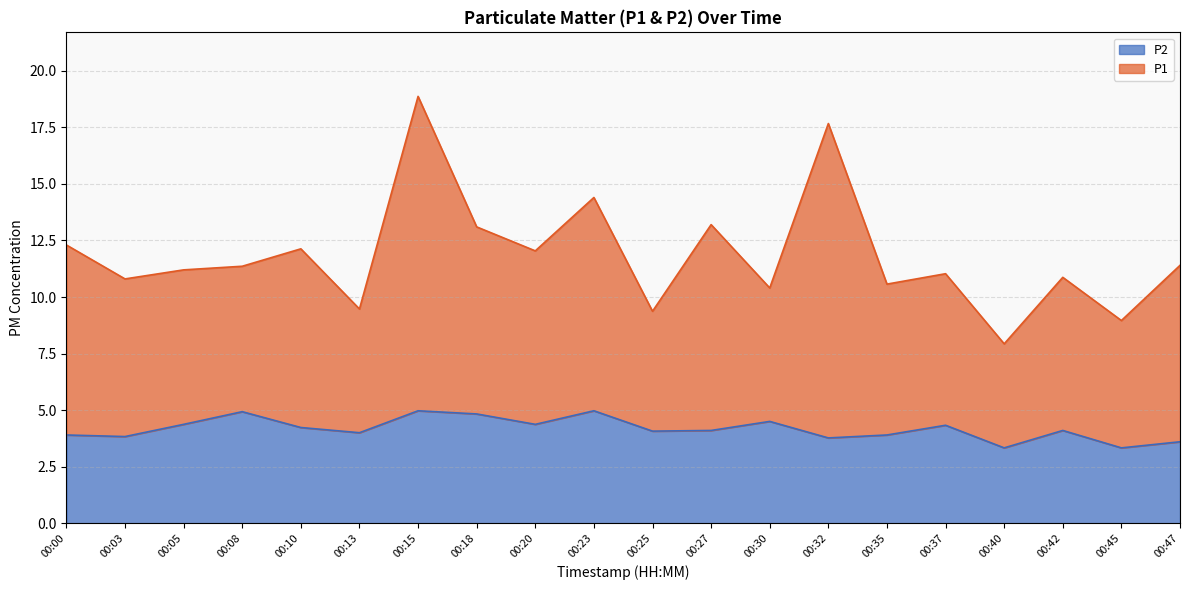

Does the chart have visible grid lines?

Yes